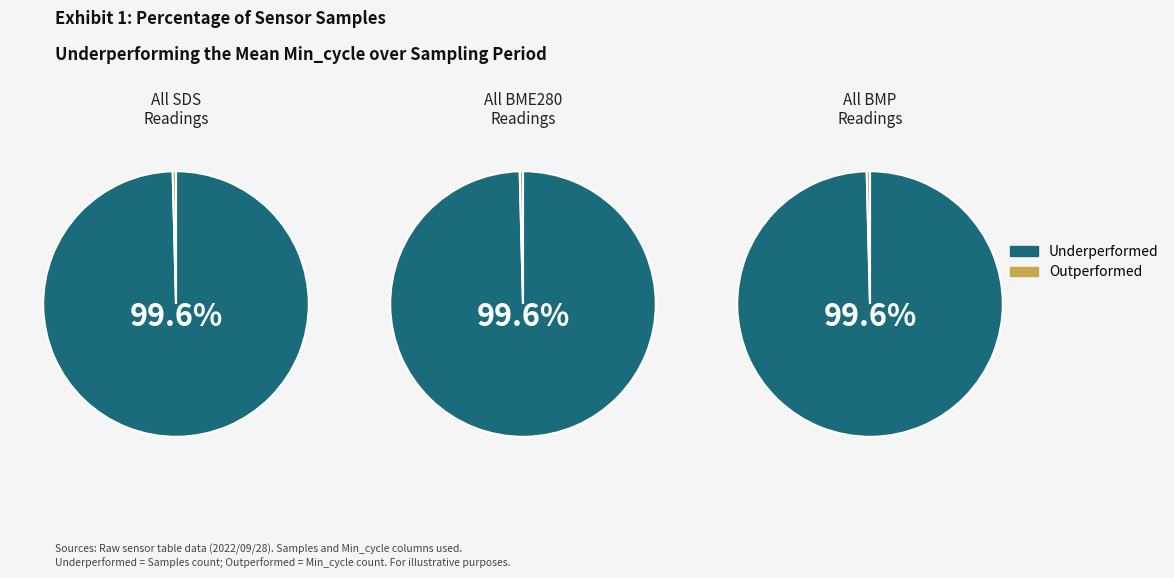

Rank the series by their average value, from lowest to highest.

Outperformed, Underperformed